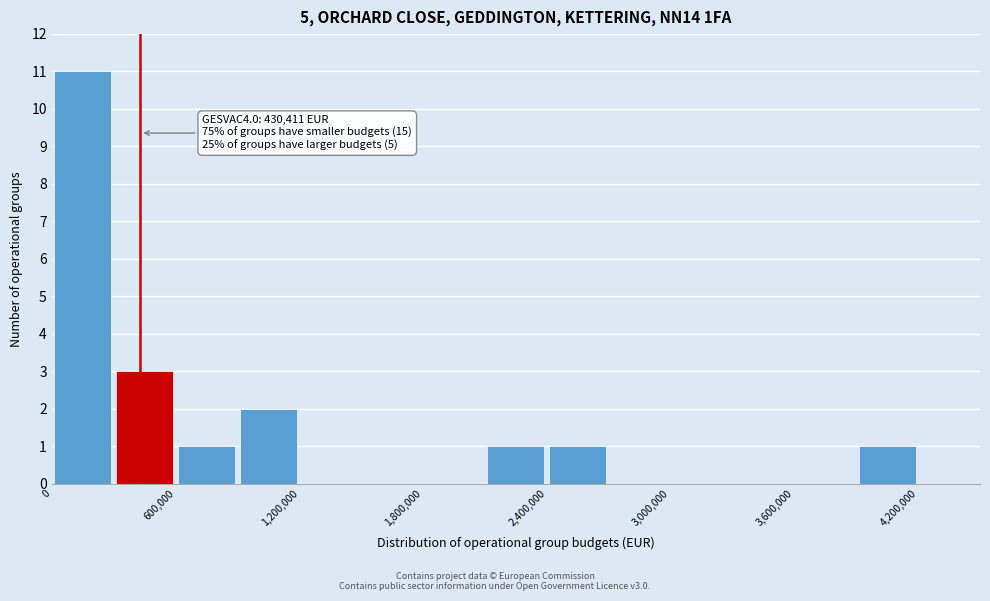

Read against the x-axis, roughly where is the centre of the tallest bar?

200000